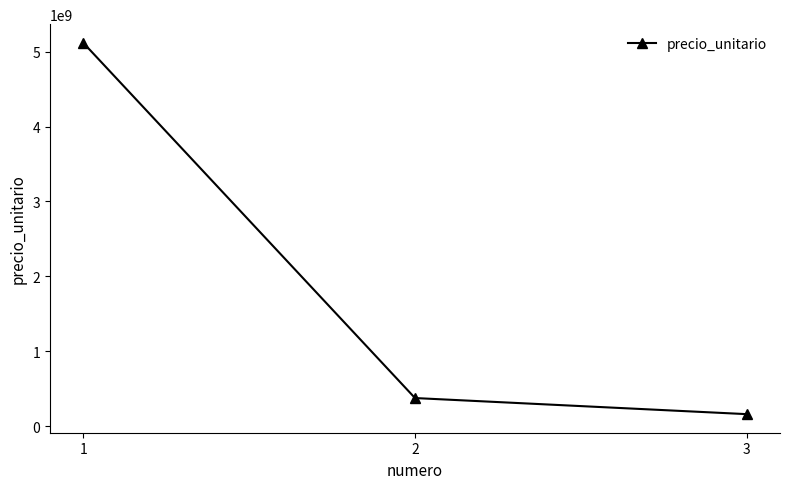

What is the value of the 2nd point from the left?

375069312